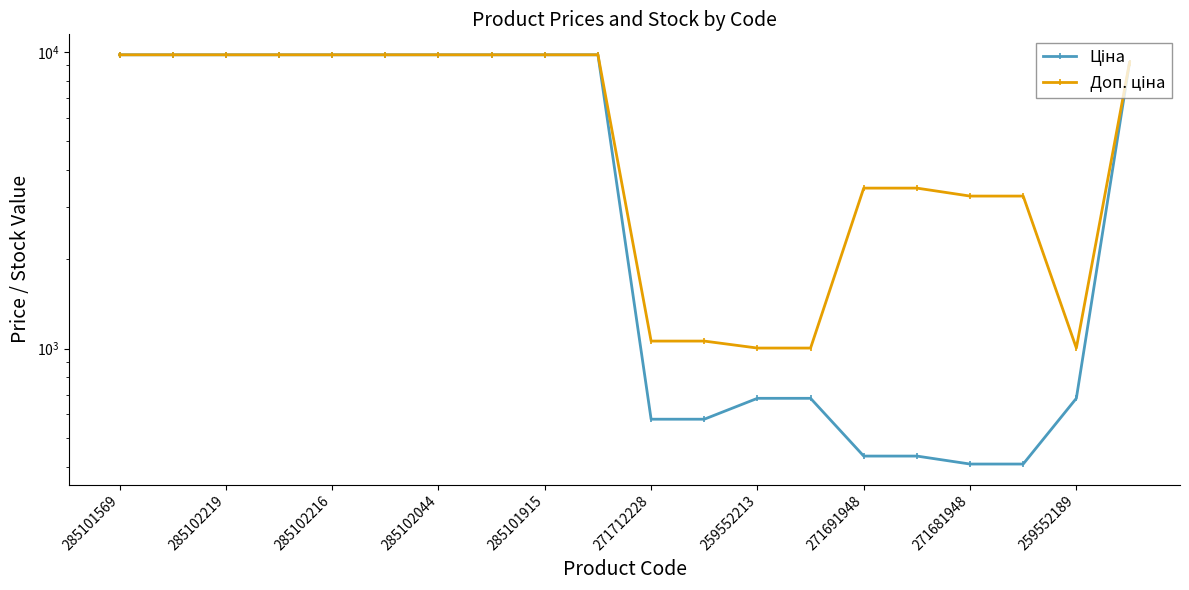

True or false: Ціна and Доп. ціна intersect in this chart.

False